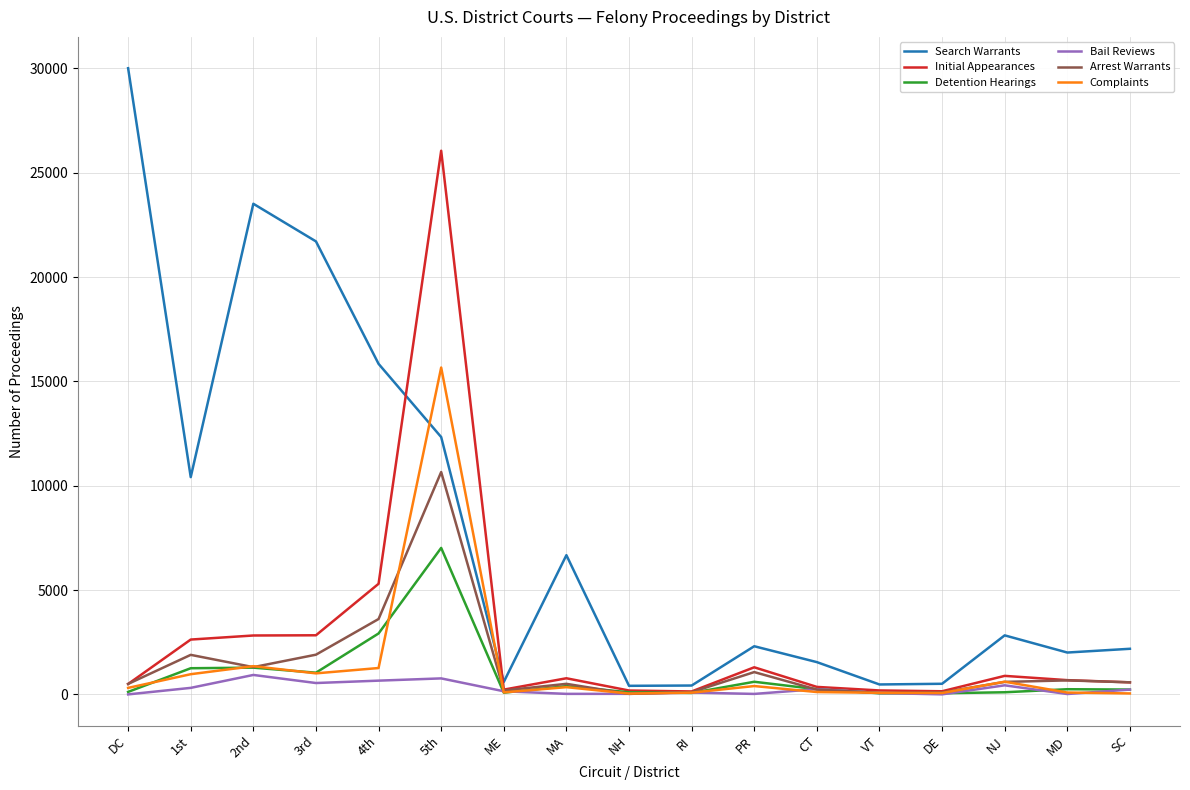

Rank the series by their maximum value, from highest to lowest.

Search Warrants, Initial Appearances, Complaints, Arrest Warrants, Detention Hearings, Bail Reviews